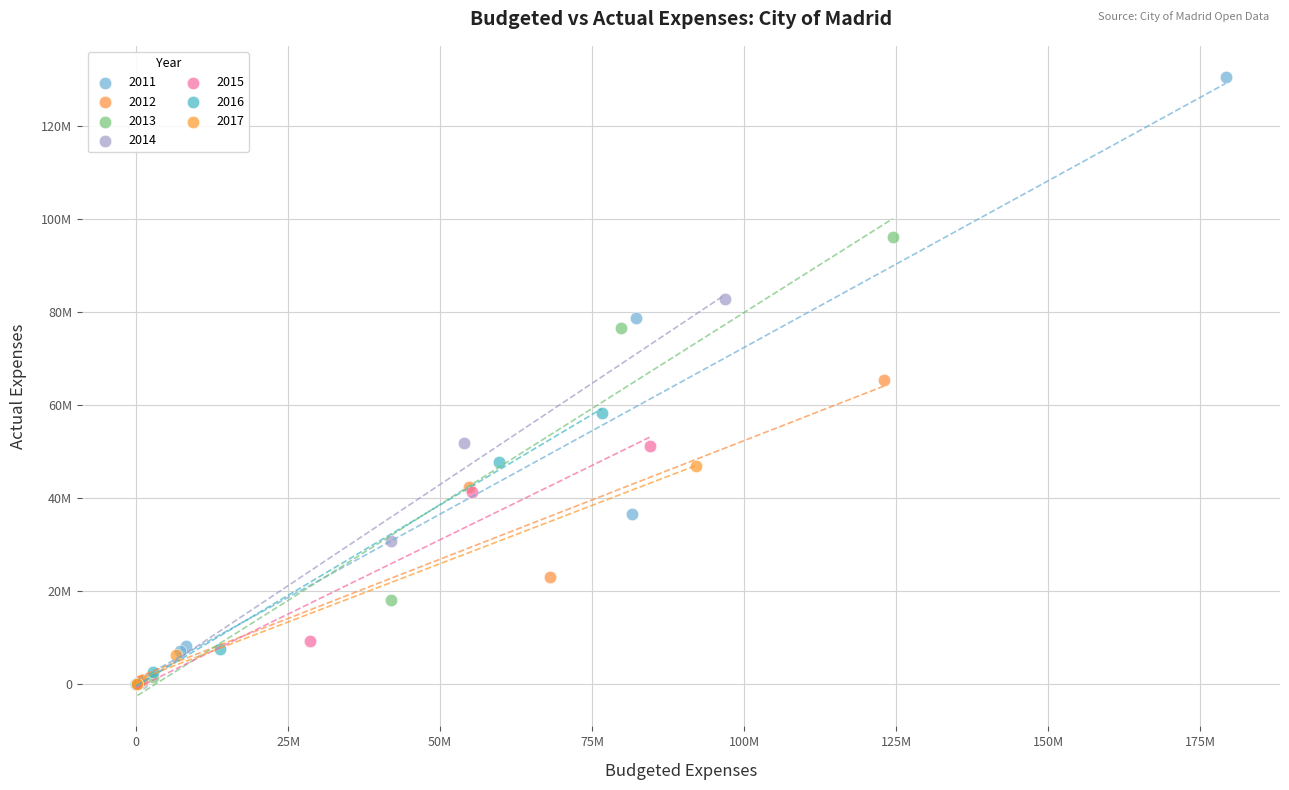

What are all the series names shown in the legend?

2011, 2012, 2013, 2014, 2015, 2016, 2017